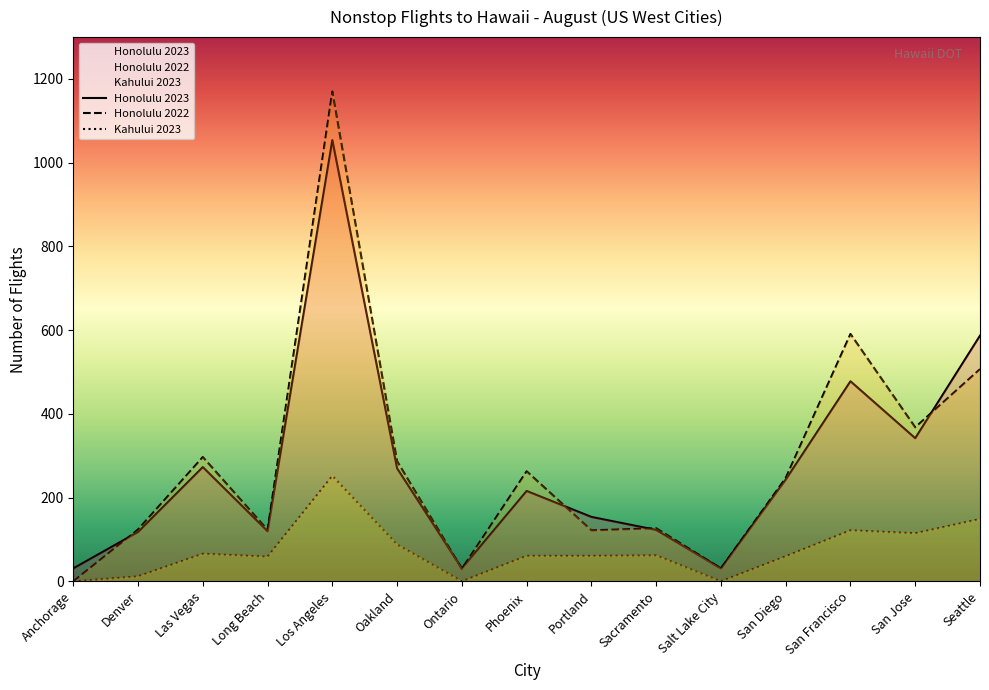

Reading left to right, what are all the values shown in this chart?

Honolulu 2023: Anchorage=31	Denver=118	Las Vegas=273	Long Beach=120	Los Angeles=1054	Oakland=270	Ontario=31	Phoenix=216	Portland=154	Sacramento=123	Salt Lake City=31	San Diego=243	San Francisco=478	San Jose=342	Seattle=587
Honolulu 2022: Anchorage=0	Denver=124	Las Vegas=297	Long Beach=123	Los Angeles=1170	Oakland=287	Ontario=30	Phoenix=263	Portland=122	Sacramento=127	Salt Lake City=31	San Diego=247	San Francisco=591	San Jose=368	Seattle=507
Kahului 2023: Anchorage=0	Denver=12	Las Vegas=66	Long Beach=59	Los Angeles=252	Oakland=88	Ontario=0	Phoenix=61	Portland=61	Sacramento=62	Salt Lake City=0	San Diego=60	San Francisco=122	San Jose=115	Seattle=149